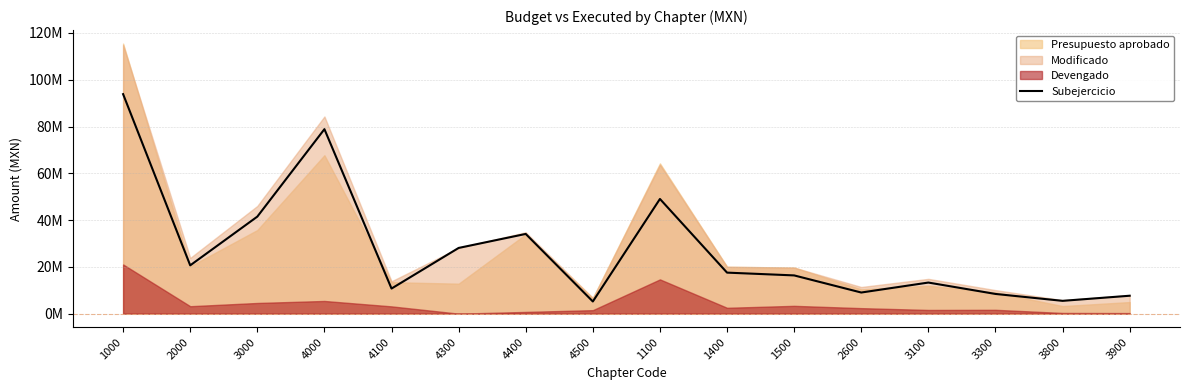

Reading left to right, list all the values displayed in this chart.

93846316.5	20643676.3	41479715.1	78871328.8	10727509.5	28090707.7	34077710.5	5195558.2	49036570.6	17537985.7	16347627.2	9031940.1	13291641.6	8425289.8	5471745.0	7661233.1